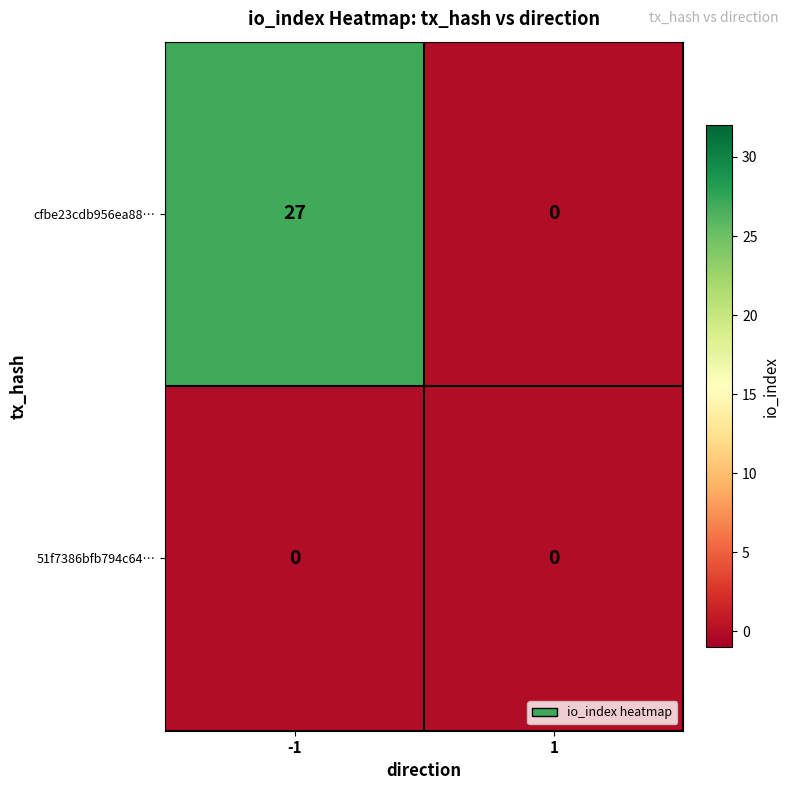

Rank the series at -1 from highest to lowest value.

cfbe23cdb956ea88…, 51f7386bfb794c64…